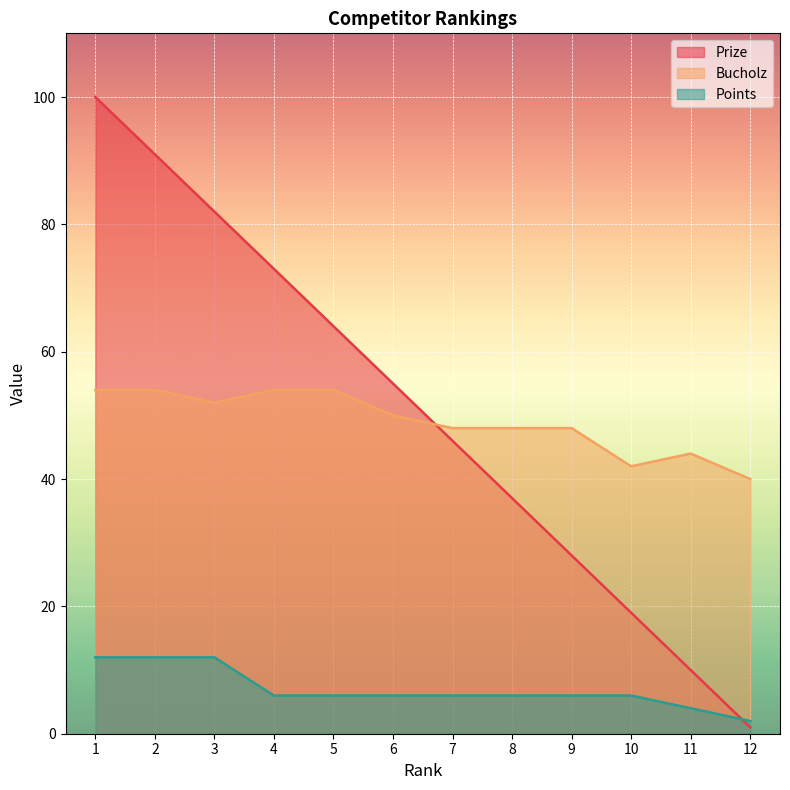

Where is the first local maximum for Bucholz?

11